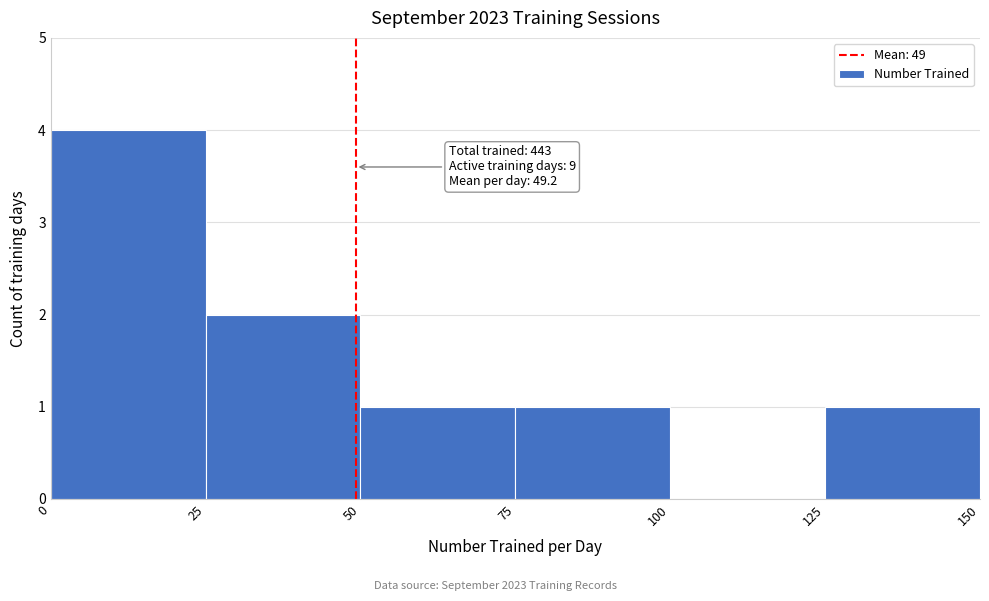

Which range on the x-axis has the tallest bar?

0 to 25